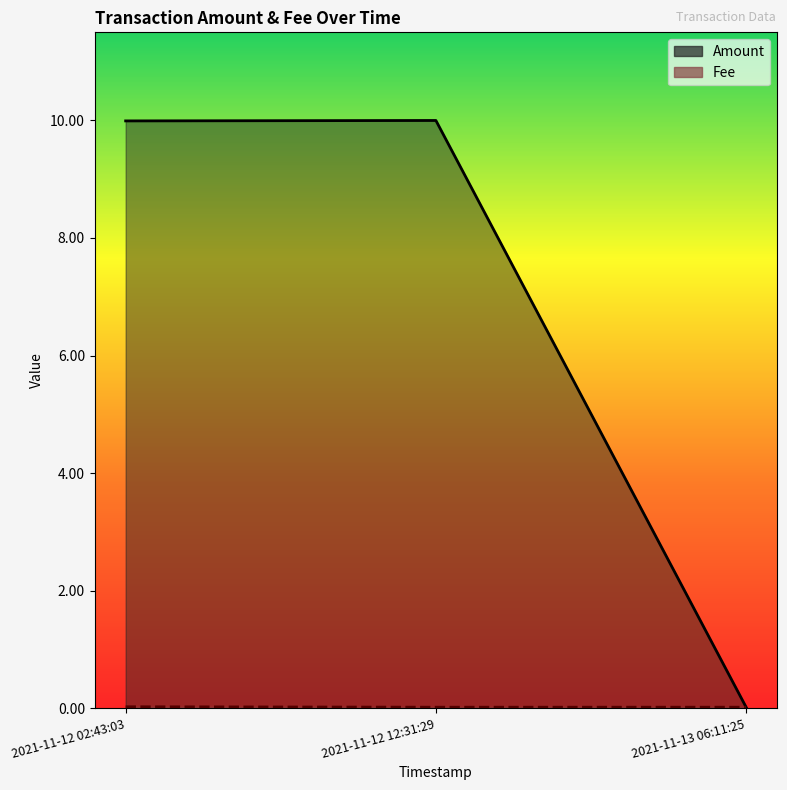

What is the sum of all Amount values?

20.0